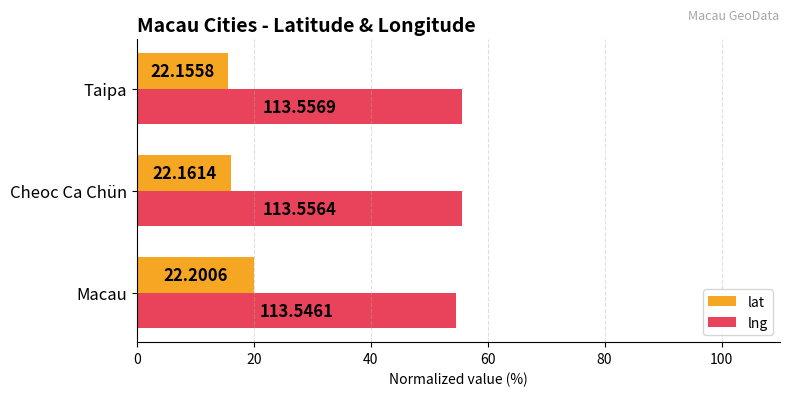

Does the chart contain stacked bars?

No